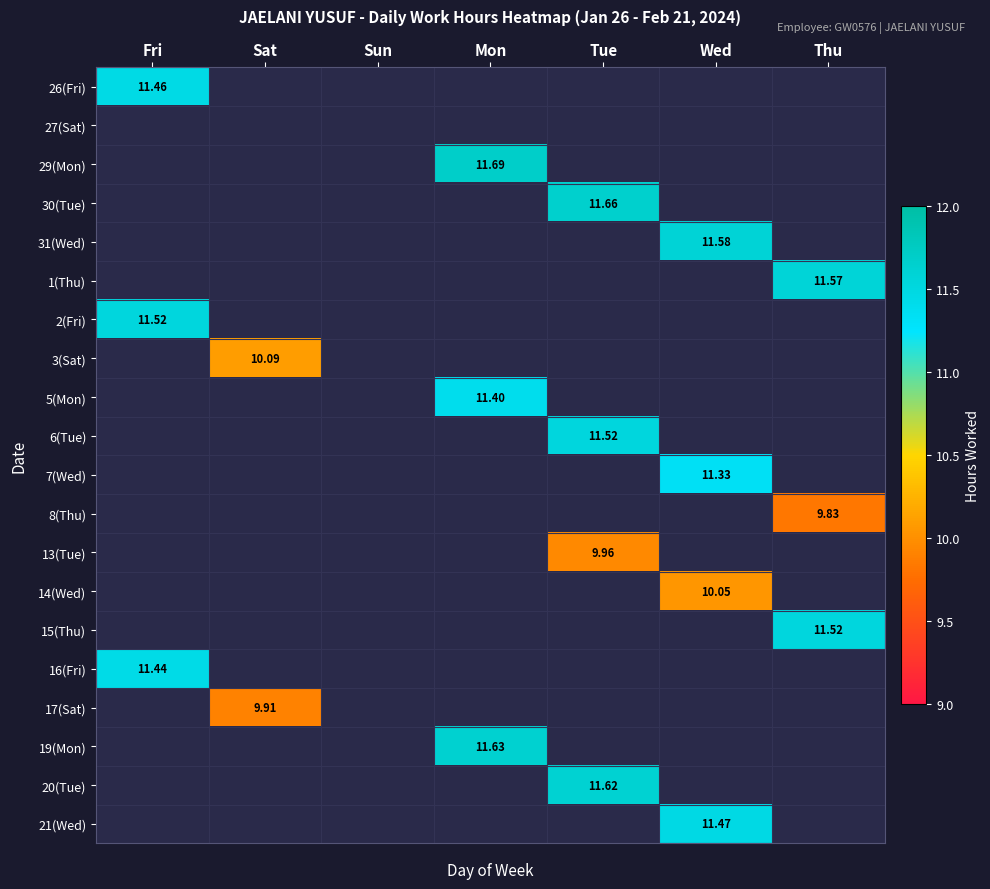

Rank the series by their maximum value, from highest to lowest.

29(Mon), 30(Tue), 19(Mon), 20(Tue), 31(Wed), 1(Thu), 2(Fri), 6(Tue), 15(Thu), 21(Wed), 26(Fri), 16(Fri), 5(Mon), 7(Wed), 3(Sat), 14(Wed), 13(Tue), 17(Sat), 8(Thu), 27(Sat)